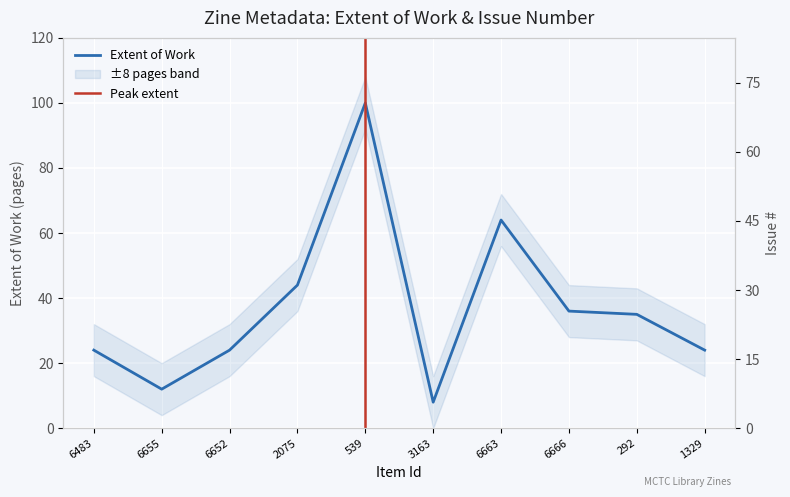

True or false: Extent of Work and Issue intersect in this chart.

True